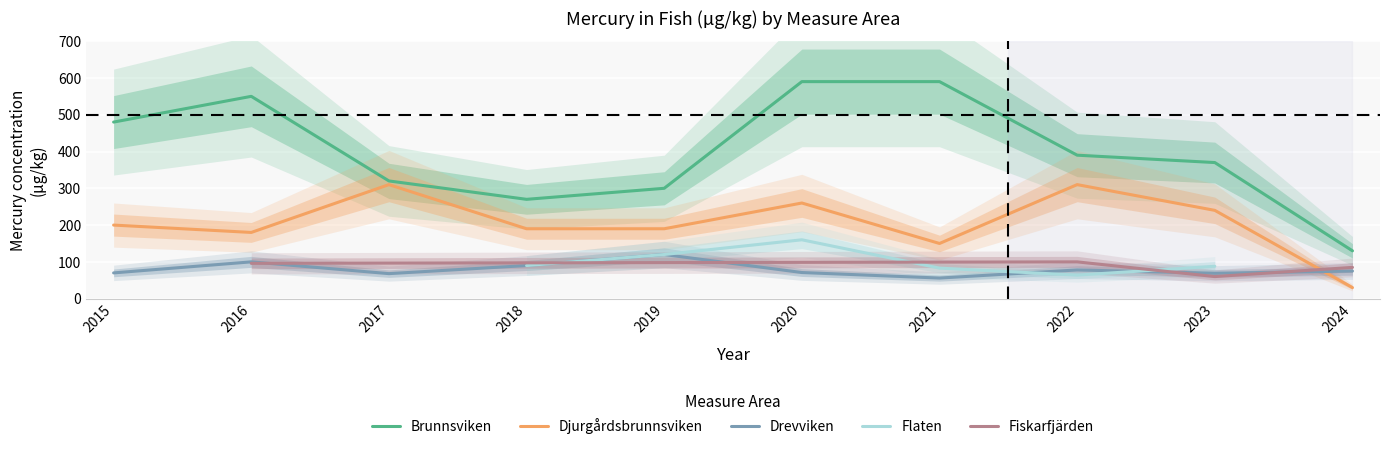

How many times do Drevviken and Djurgårdsbrunnsviken cross each other?

1